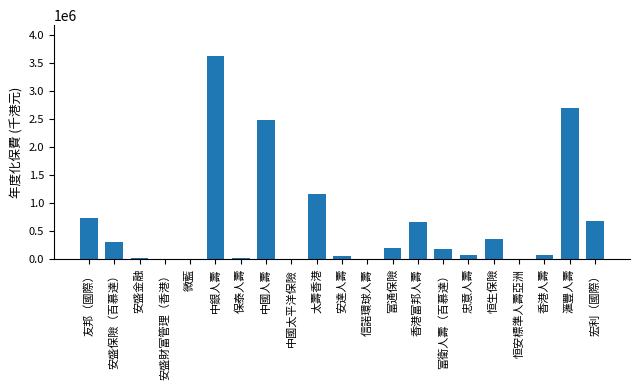

The value at 安盛保險（百慕達） is 496159. True or false?

False